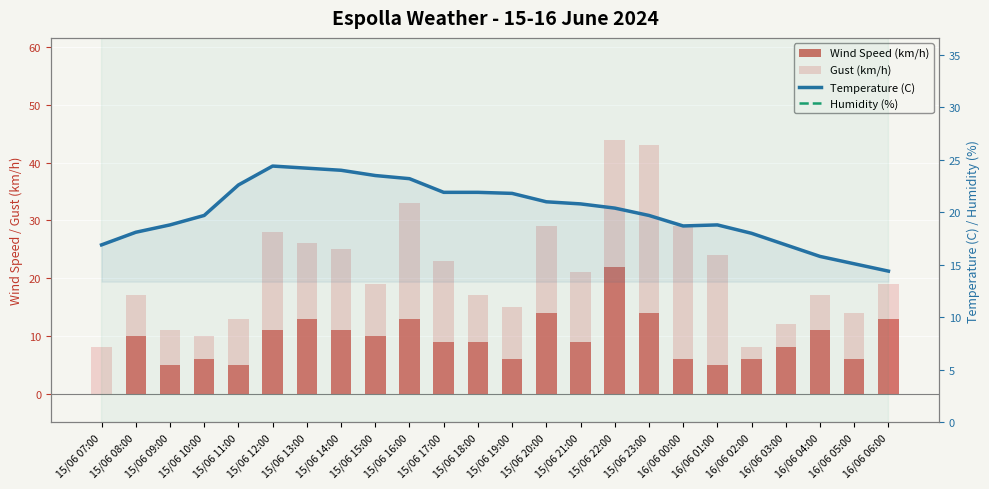

The Temperature (C) series shows 15.8 at 16/06 04:00. True or false?

True